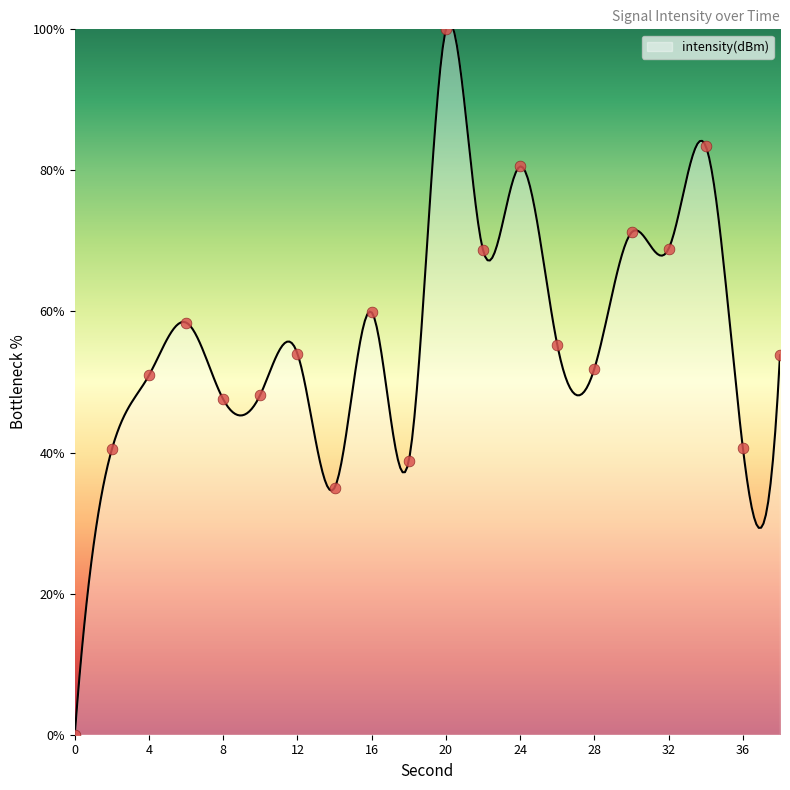

What is the ratio of the value at 12 to the value at 6?

0.9